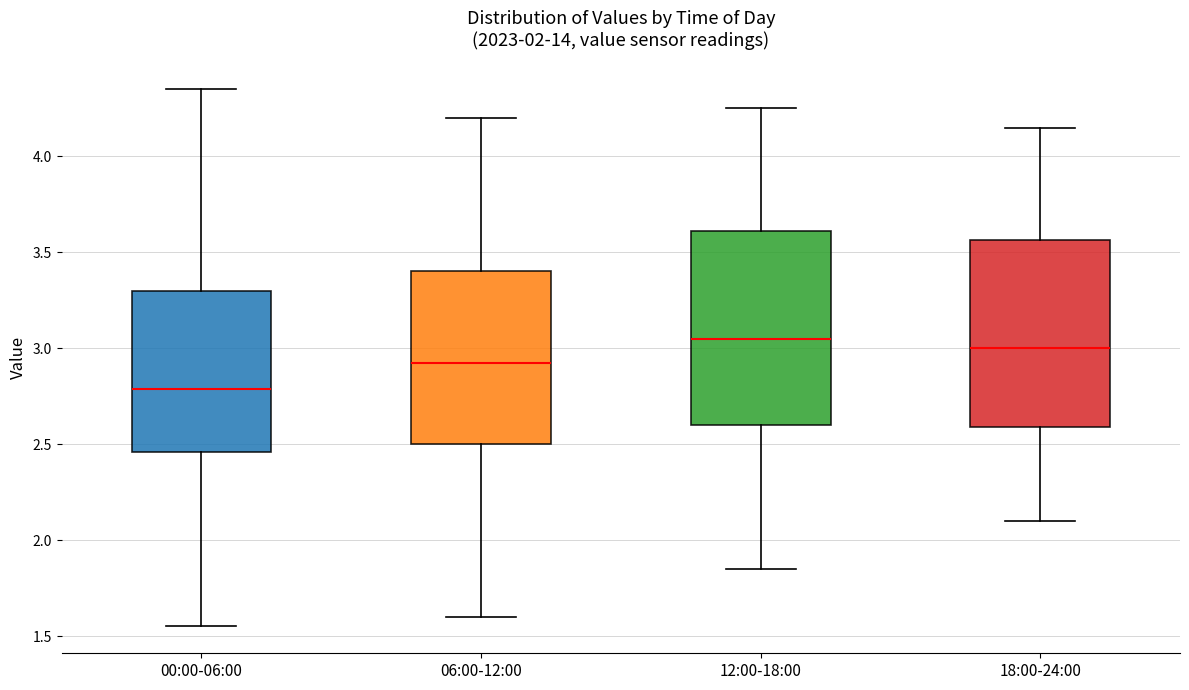

Reading left to right, read every box against the y-axis: the position of its median line, the range the box covers, and the ends of its whiskers. The values are not printed on the chart, so give them approximately, as read against the axis.

00:00-06:00: median 2.80, box 2.45 to 3.30, whiskers 1.55 to 4.35
06:00-12:00: median 2.95, box 2.50 to 3.40, whiskers 1.60 to 4.20
12:00-18:00: median 3.05, box 2.60 to 3.60, whiskers 1.85 to 4.25
18:00-24:00: median 3.00, box 2.60 to 3.55, whiskers 2.10 to 4.15